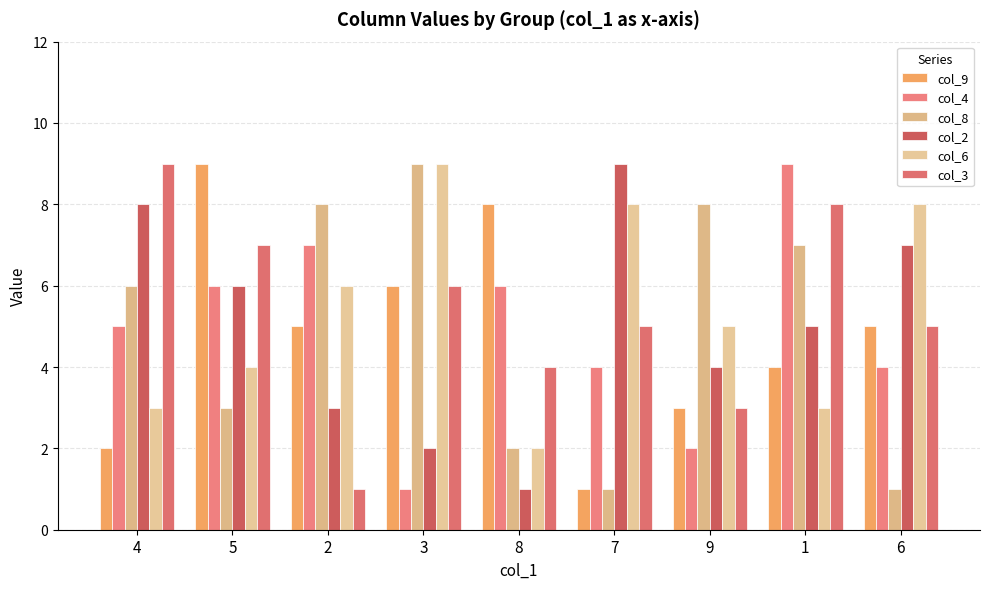

What are all the series names shown in the legend?

col_9, col_4, col_8, col_2, col_6, col_3